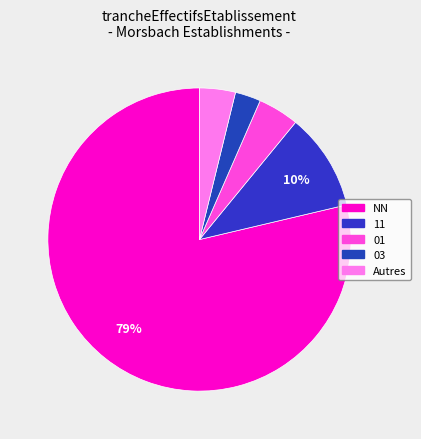

How many slices are in this pie chart?

5